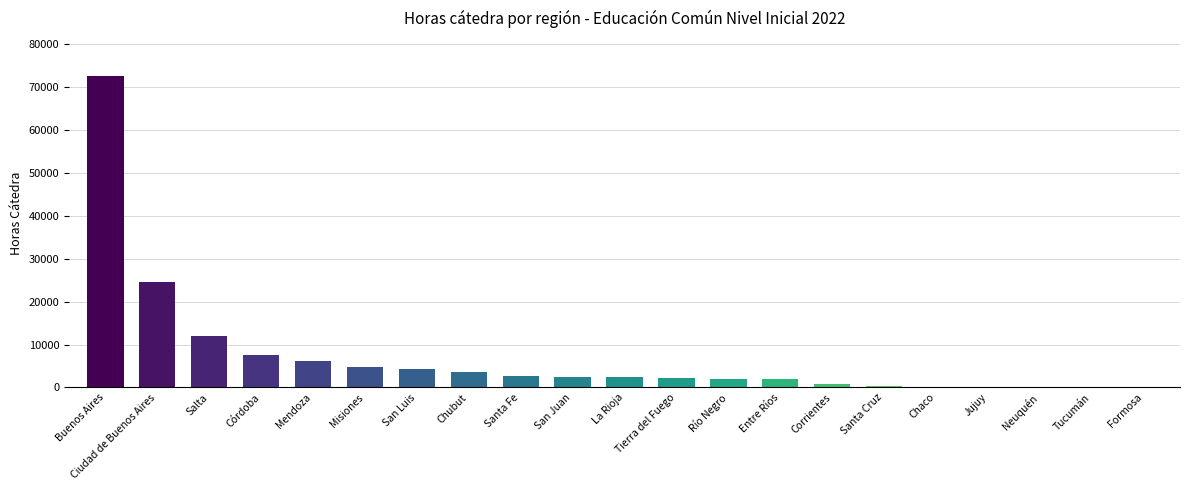

True or false: the data shows 2392 at San Juan.

True